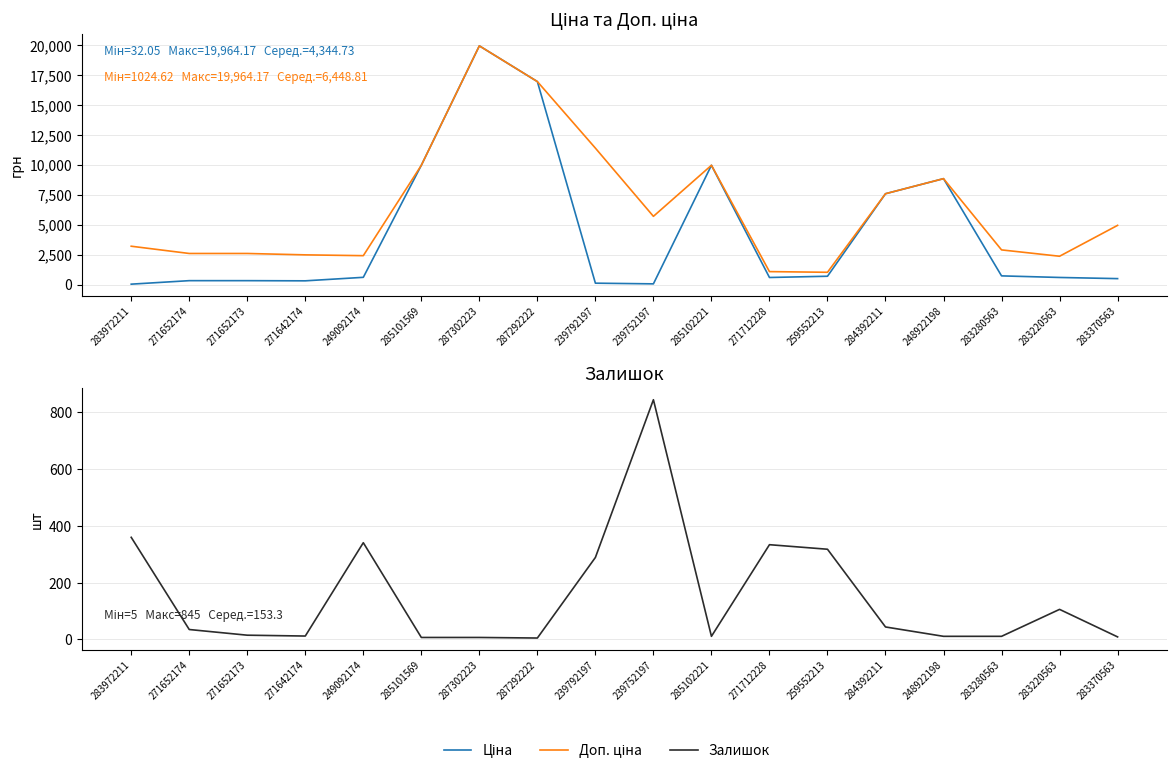

What value does the Залишок series have at 249092174?

341.0